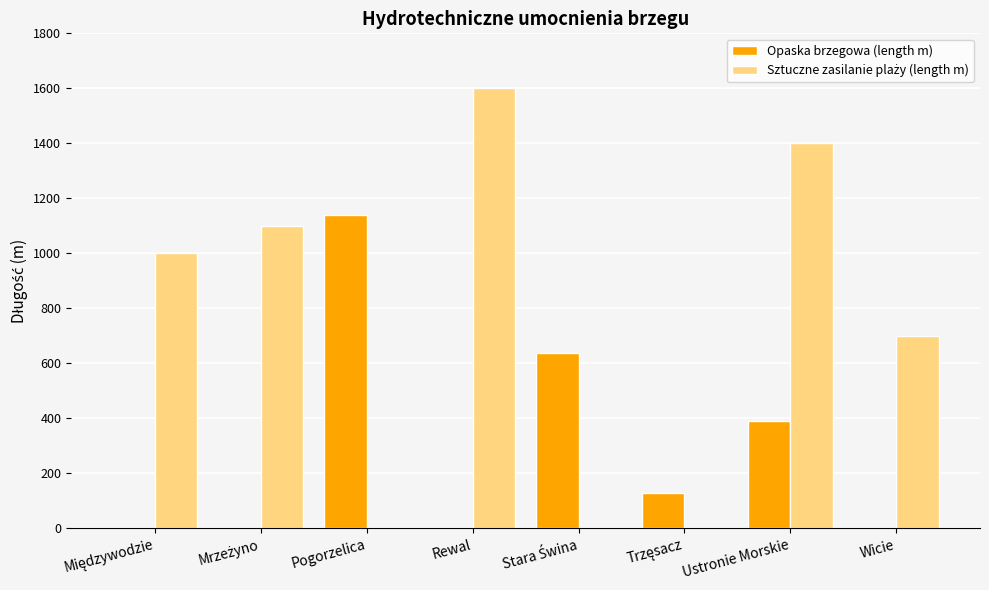

What is the maximum value for Opaska brzegowa (length m)?

1140